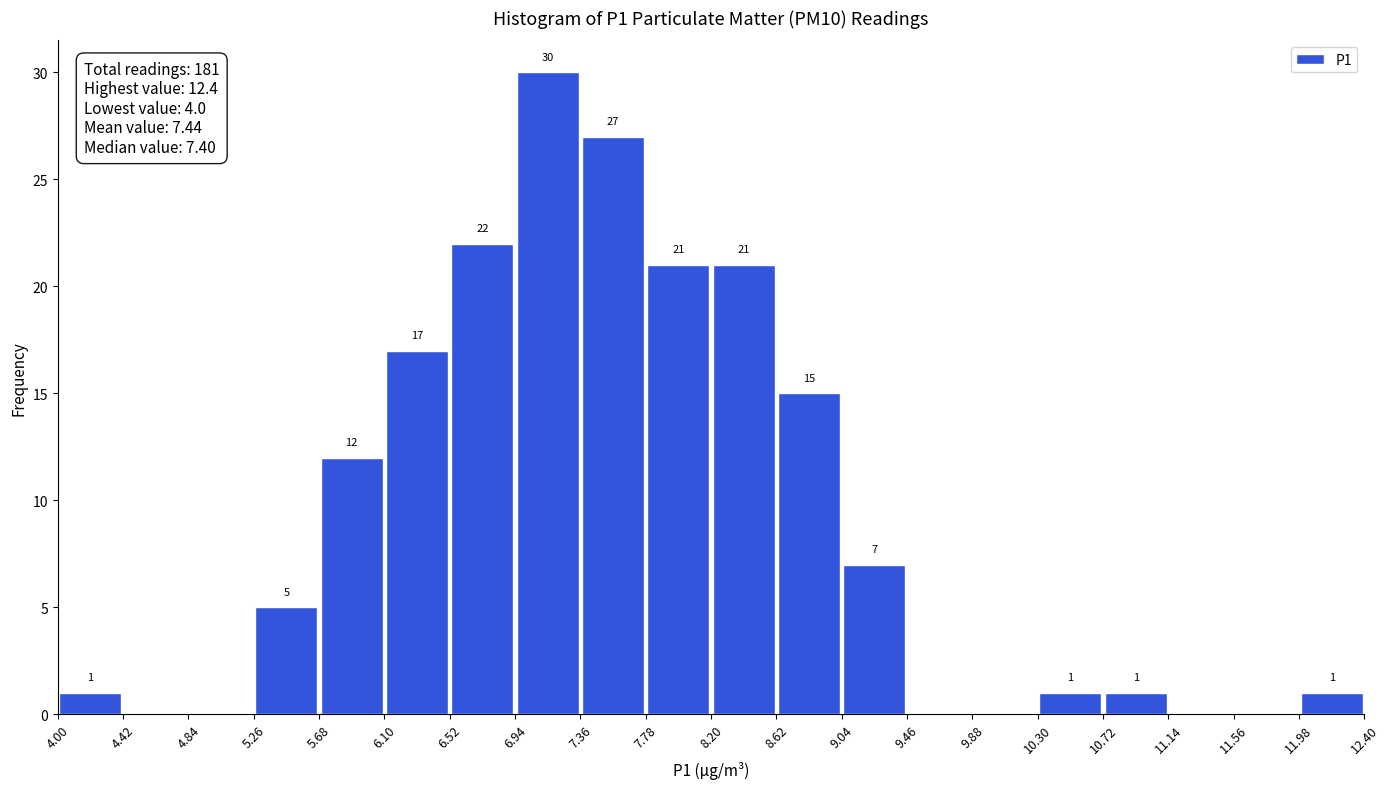

Which range on the x-axis has the tallest bar?

6.94 to 7.36